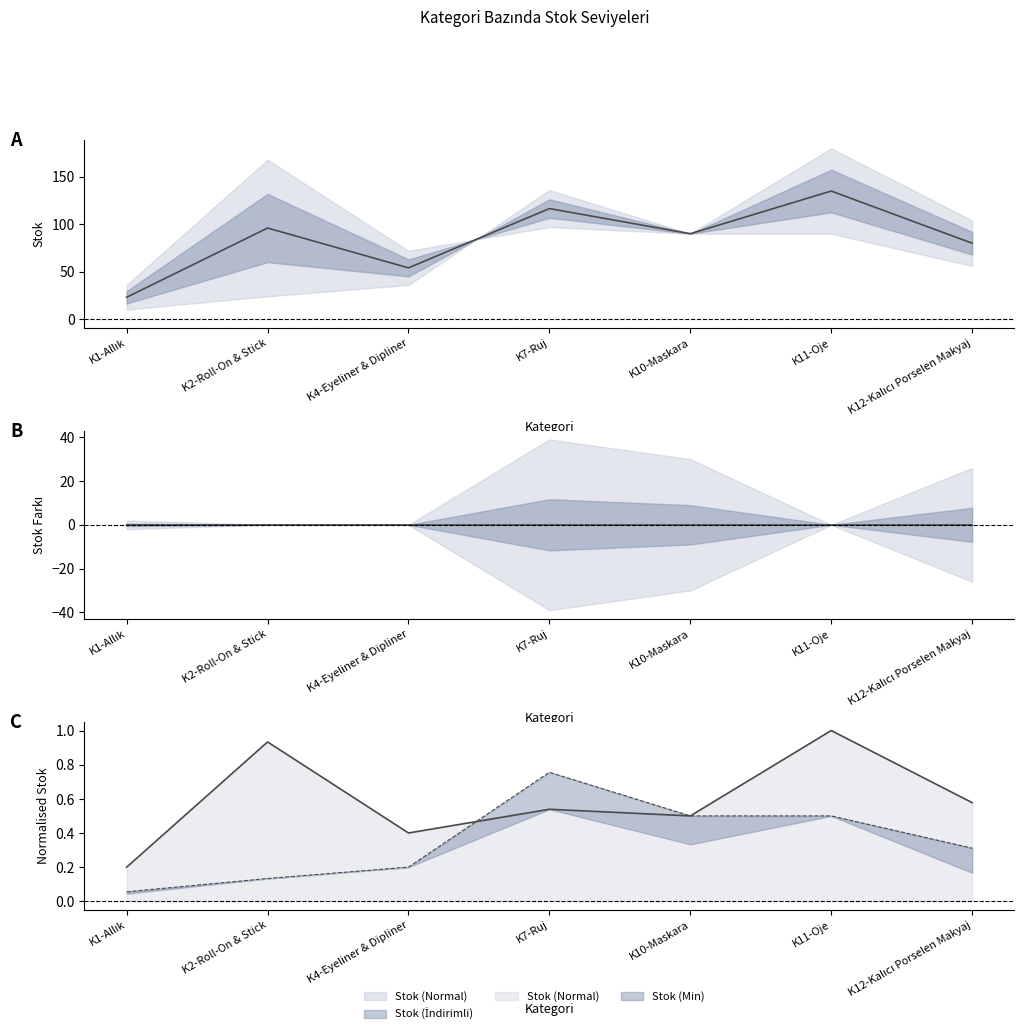

At which category does the chart reach its peak across all series?

K11-Oje